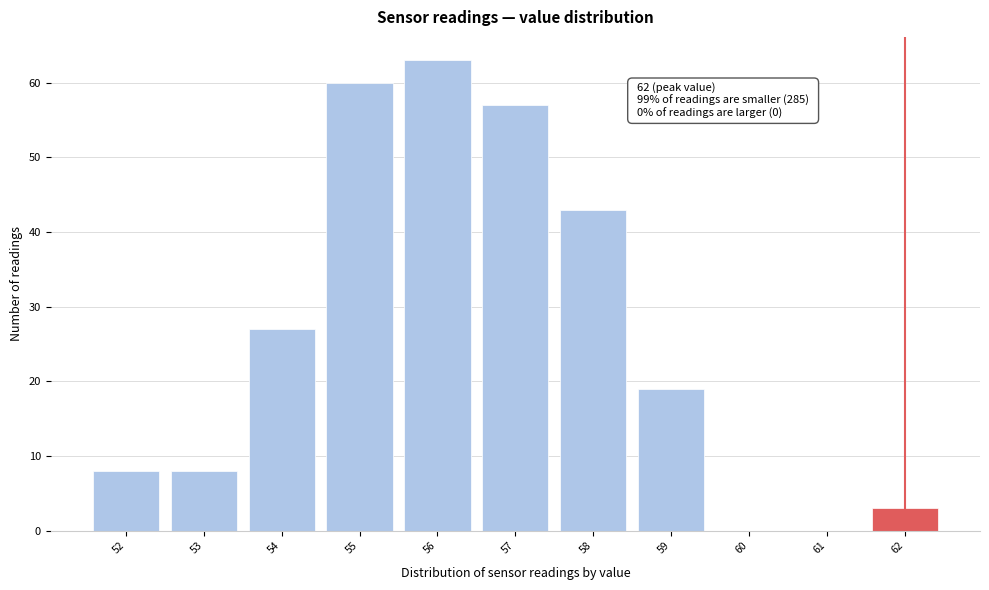

Which range on the x-axis has the tallest bar?

55.5 to 56.5